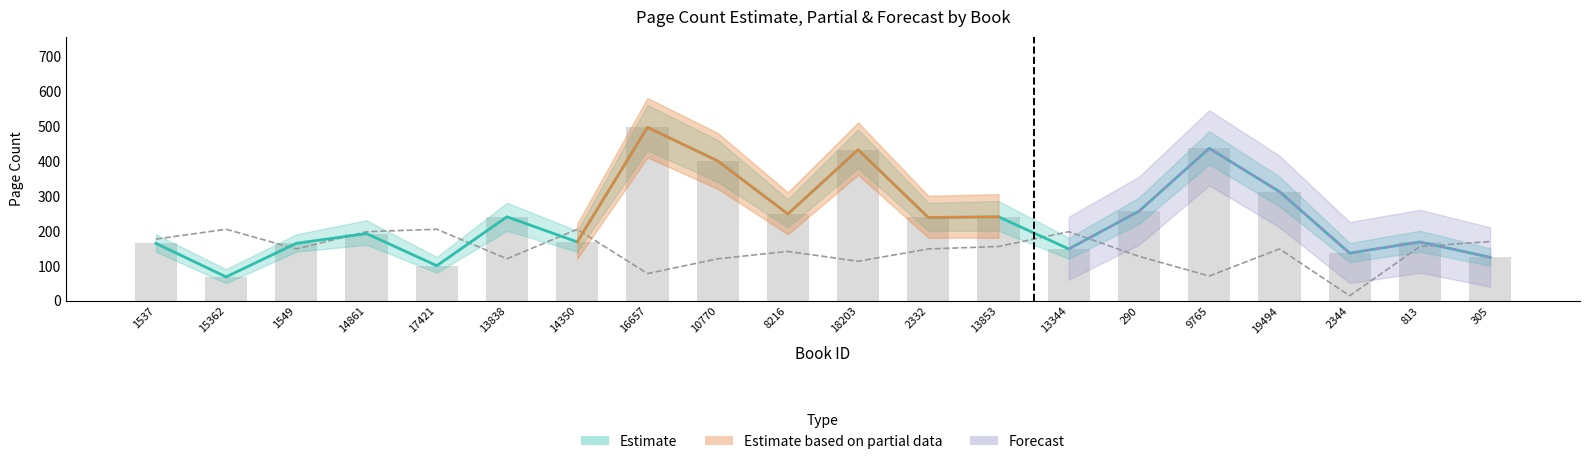

What is the difference between the highest and lowest values at 290?

129.2